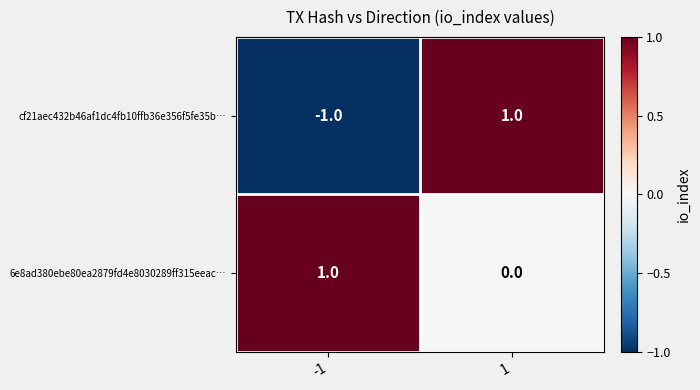

Which series has the widest spread of values?

cf21aec432b46af1dc4fb10ffb36e356f5fe35b…